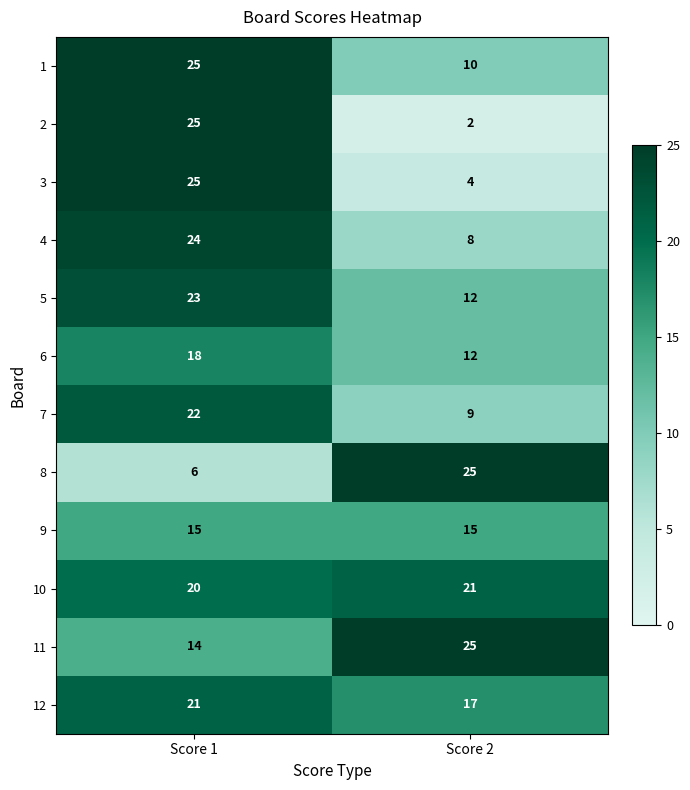

What is the difference between the maximum and minimum values in the 2 series?

23